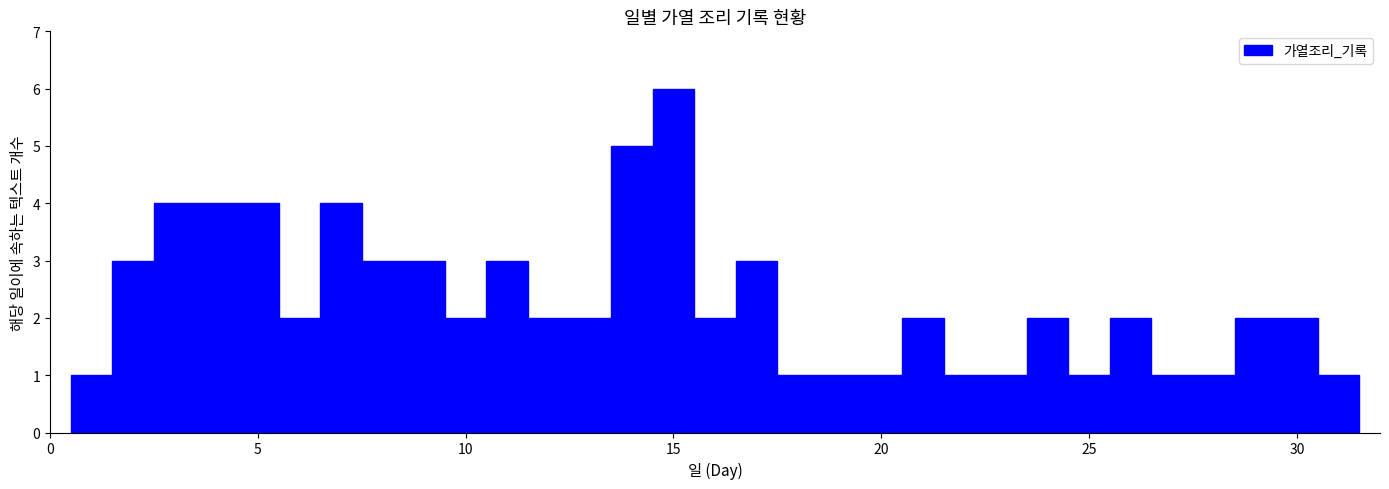

Around what value on the x-axis is the tallest bar? Give the approximate position of its centre, as read against the axis.

15.0